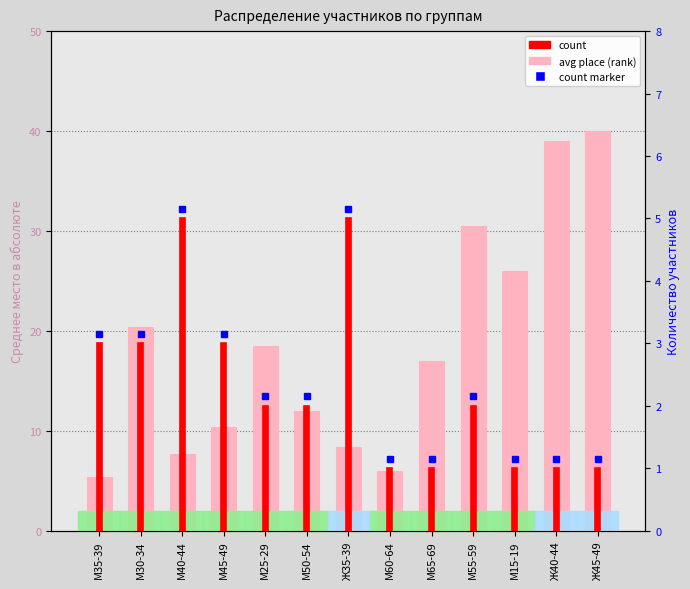

What is the difference between the maximum and second lowest values in the count series?

4.0